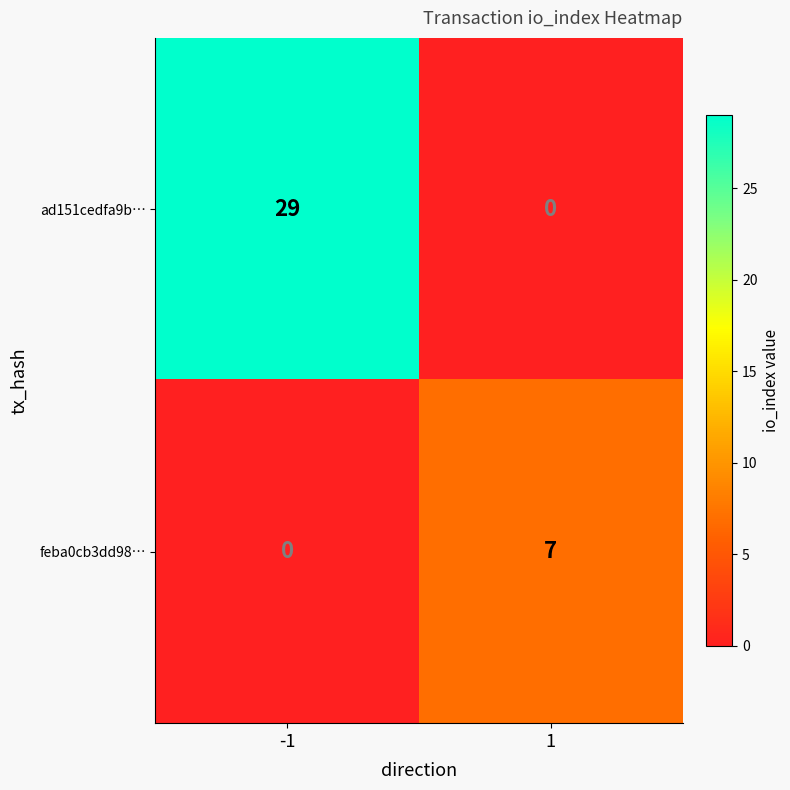

Which series has the largest range (max minus min)?

ad151cedfa9b…